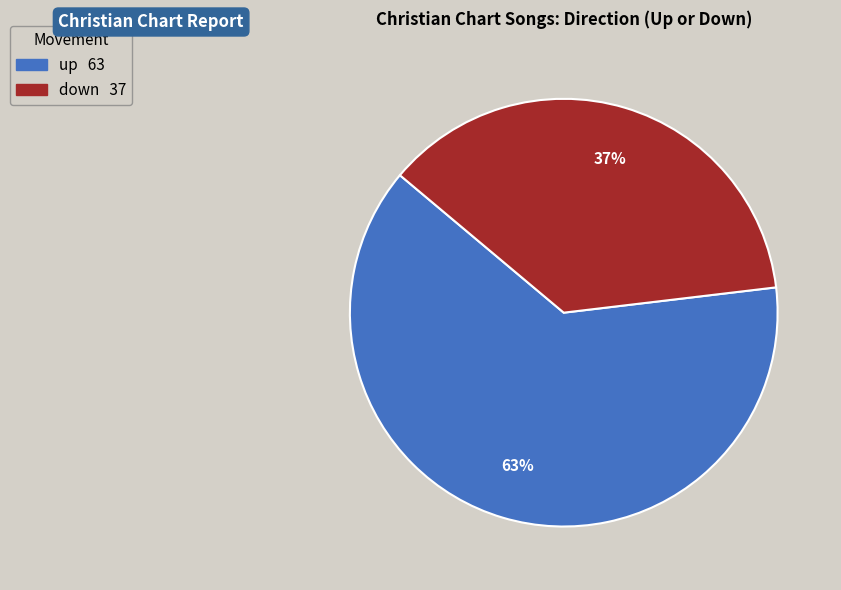

Which slice is the smallest?

down